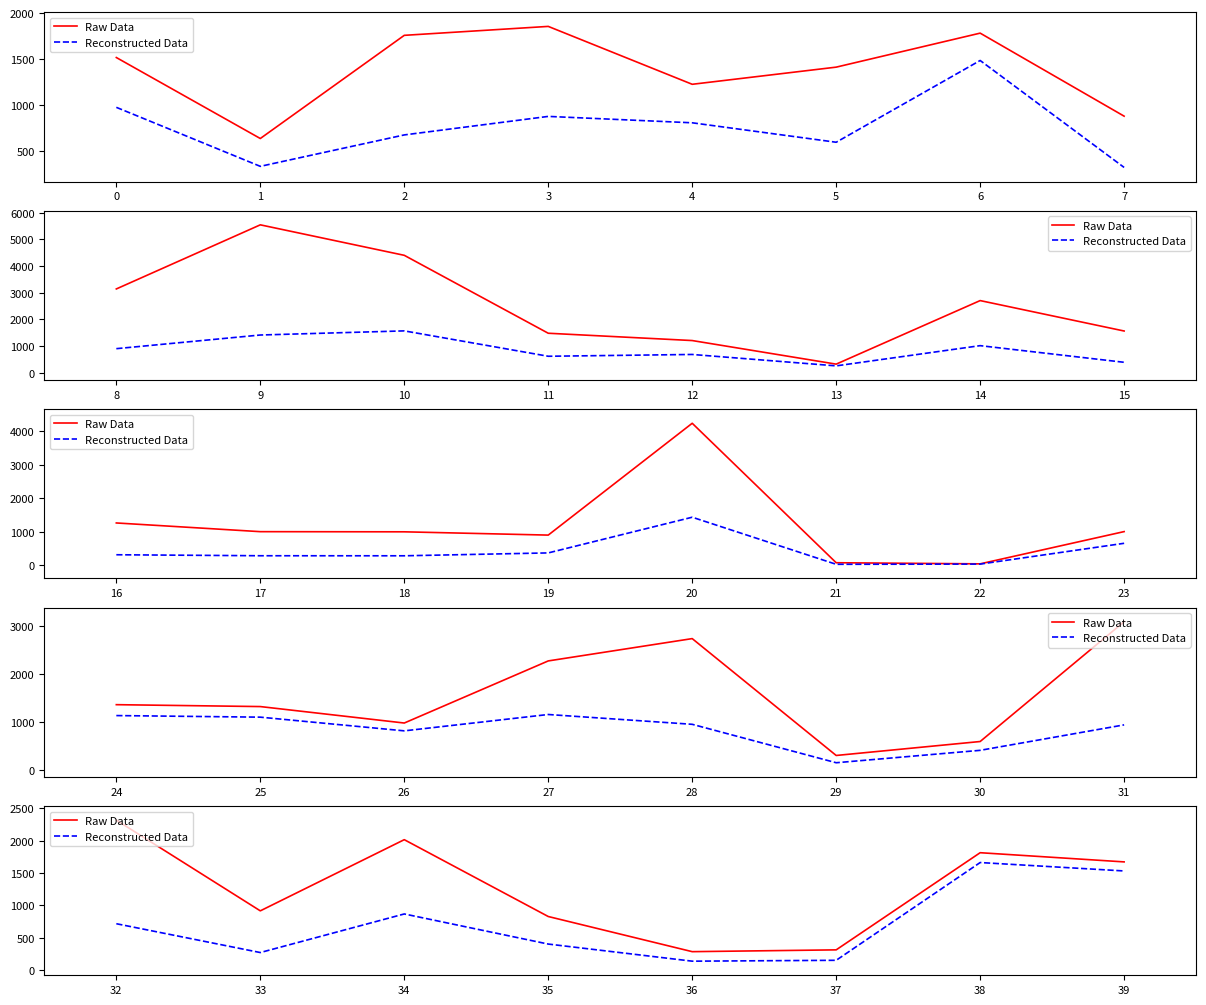

Does the chart display data point markers on the line(s)?

No